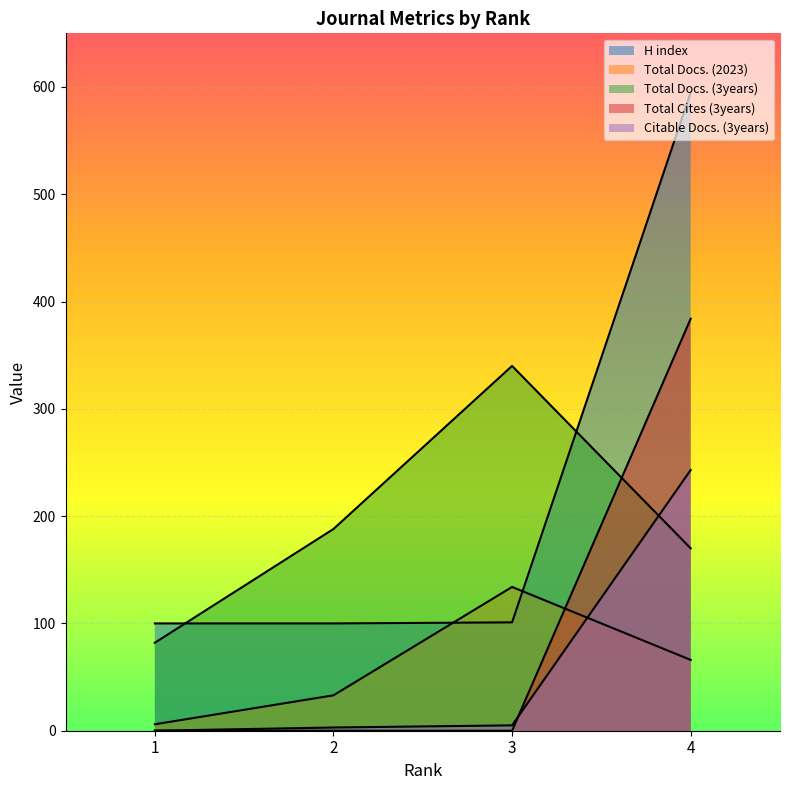

What are all the series names shown in the legend?

H index, Total Docs. (2023), Total Docs. (3years), Total Cites (3years), Citable Docs. (3years)